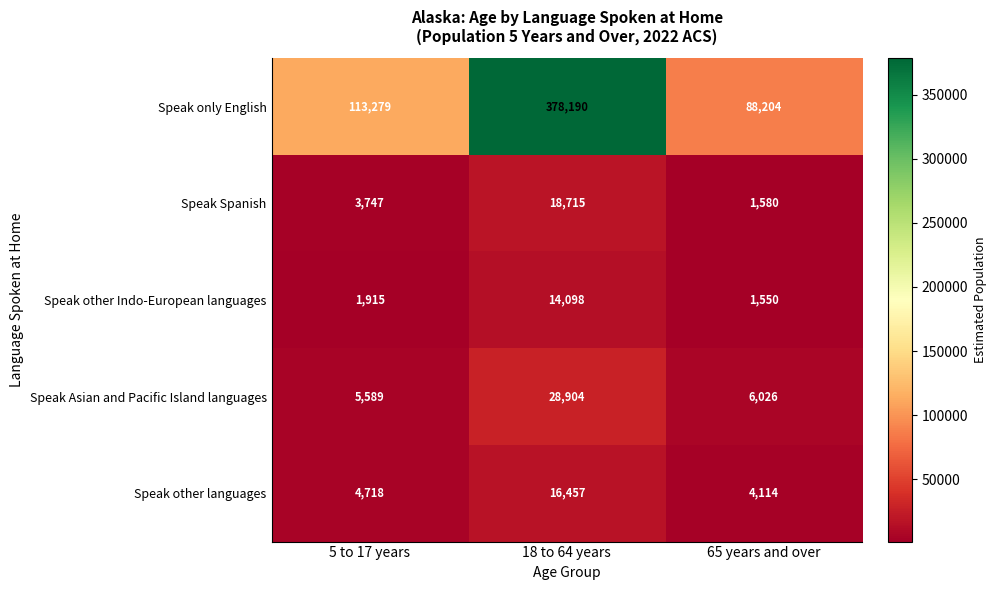

List the series in order of their peak value, lowest first.

Speak other Indo-European languages, Speak other languages, Speak Spanish, Speak Asian and Pacific Island languages, Speak only English